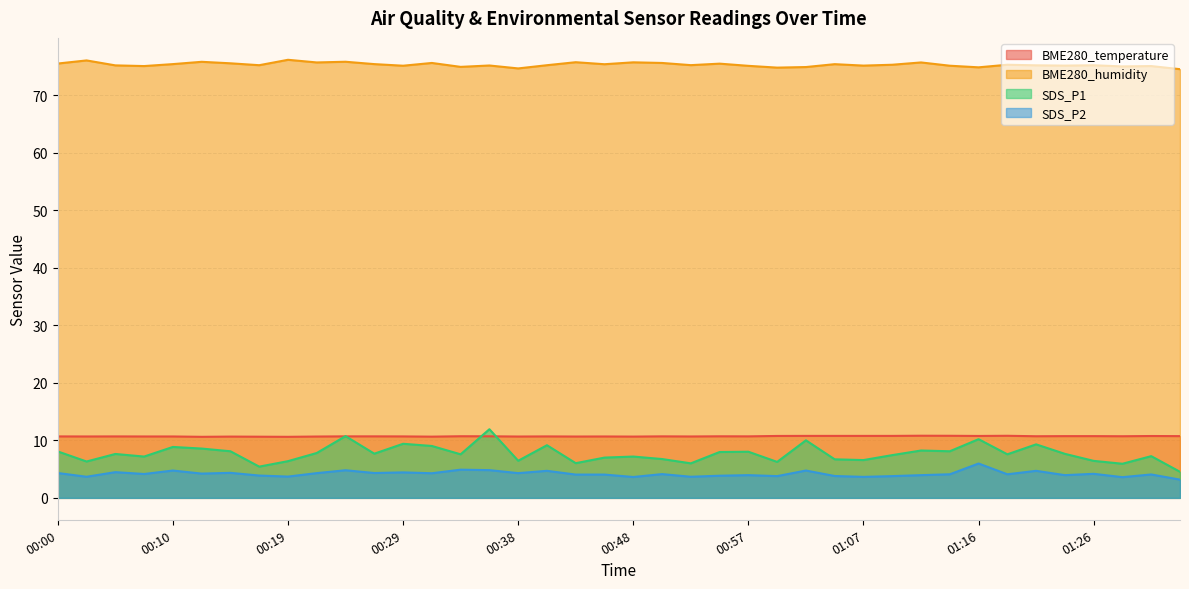

What is the sum of all BME280_temperature values?

428.1